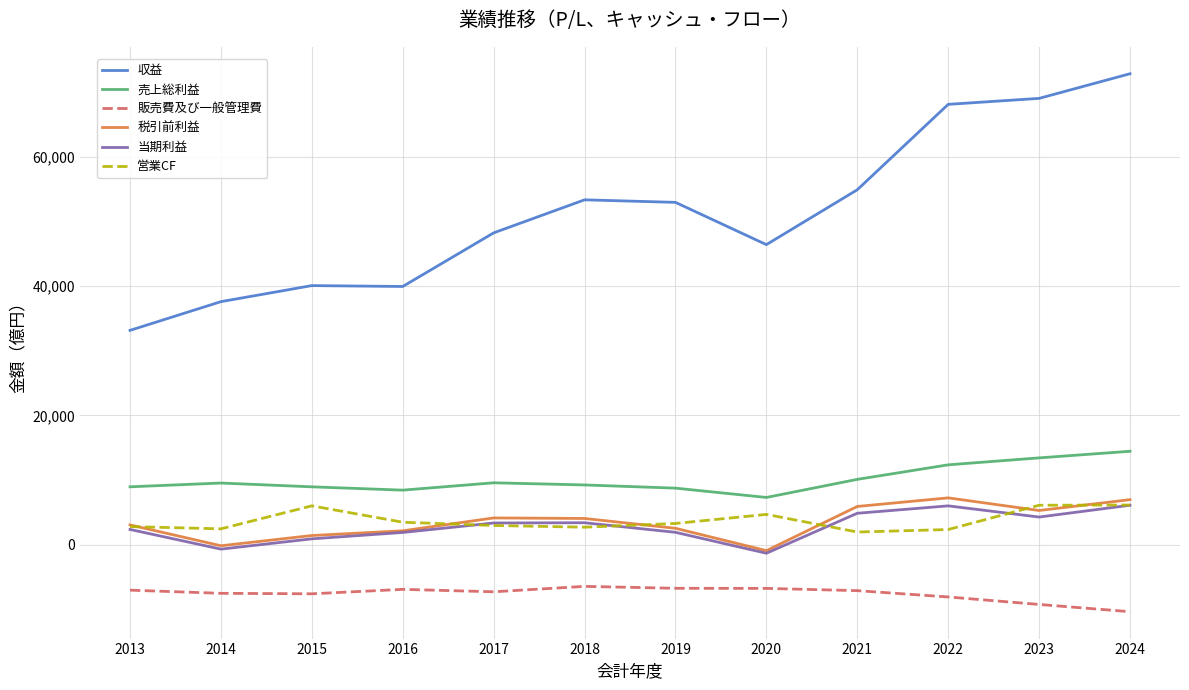

How many values in the 販売費及び一般管理費 series are below -7139?

6